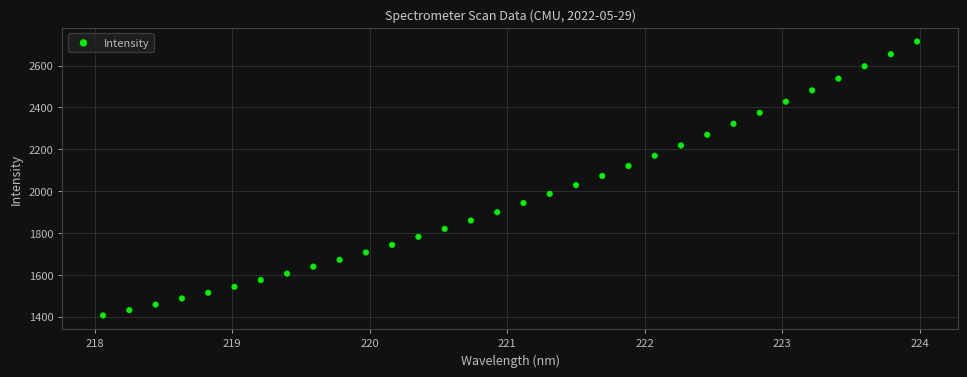

What is the range of X values (max minus min)?

5.9